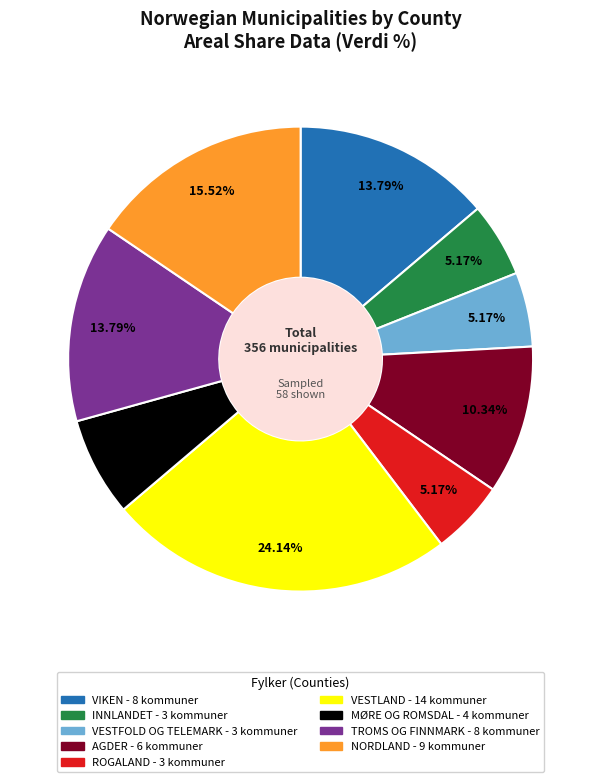

Approximately how many times larger is the value at VESTFOLD OG TELEMARK compared to ROGALAND?

1.0